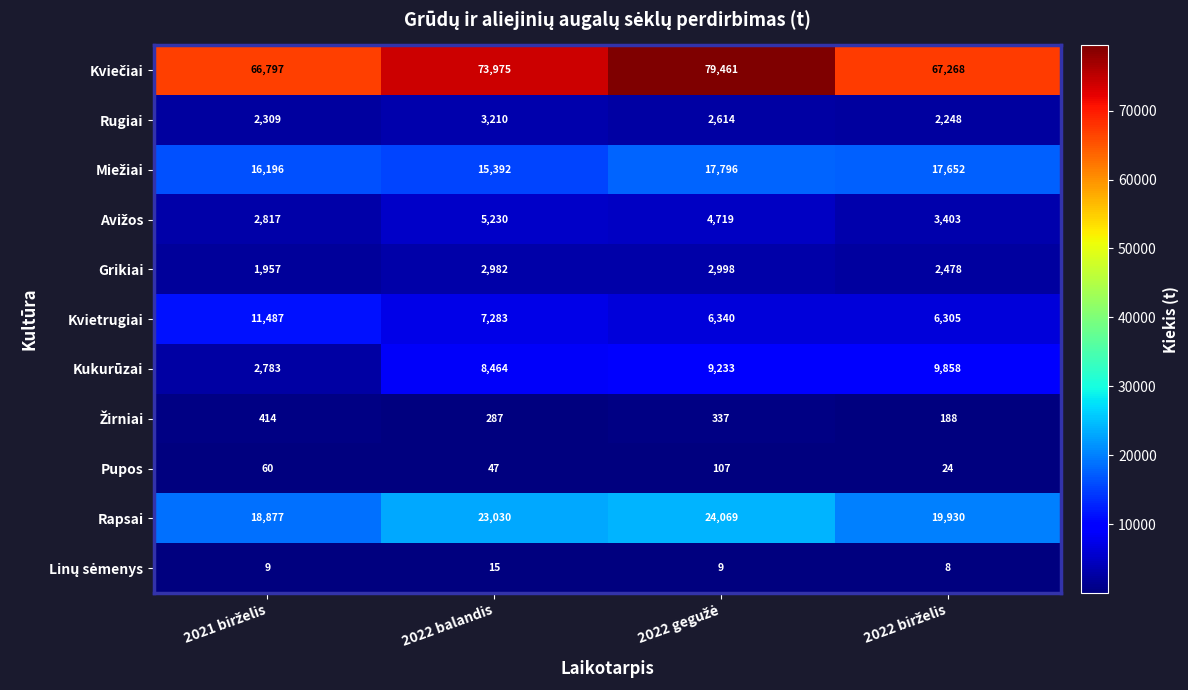

Count the number of categories in the chart.

4